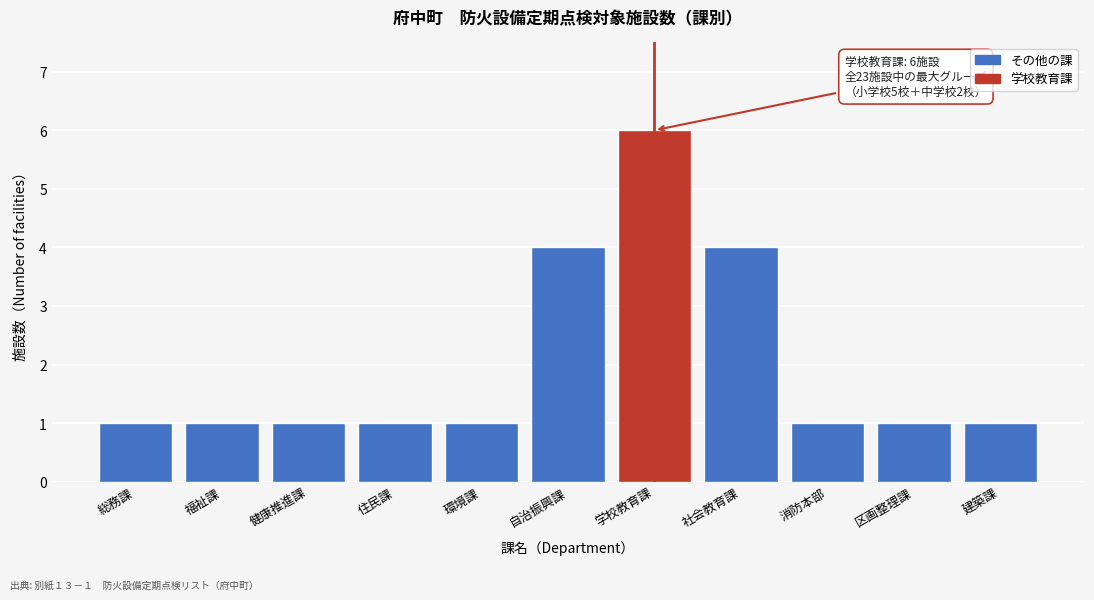

Reading left to right, transcribe all the data shown in this chart.

1	1	1	1	1	4	6	4	1	1	1